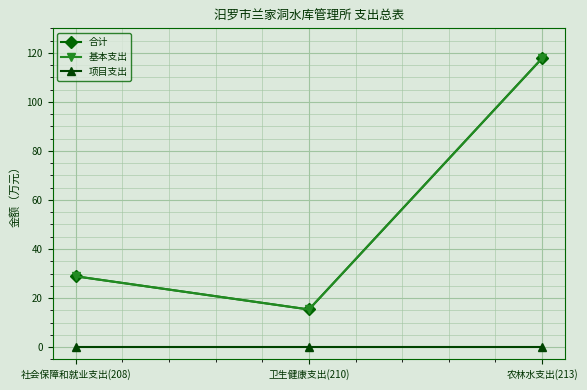

Reading left to right, extract all data points from this chart.

合计: 社会保障和就业支出(208)=28.9	卫生健康支出(210)=15.3	农林水支出(213)=117.8
基本支出: 社会保障和就业支出(208)=28.9	卫生健康支出(210)=15.3	农林水支出(213)=117.8
项目支出: 社会保障和就业支出(208)=0.0	卫生健康支出(210)=0.0	农林水支出(213)=0.0